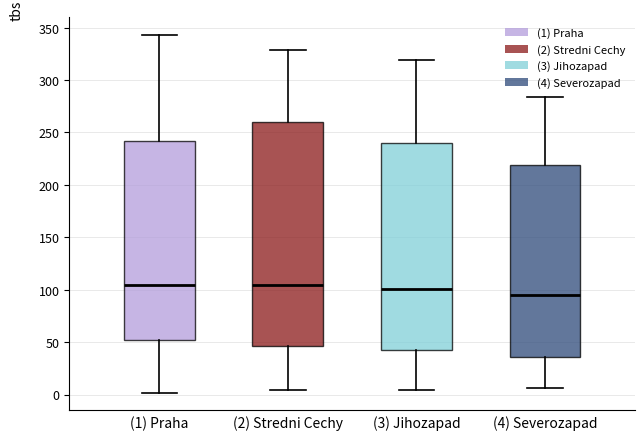

Which box is the tallest, from its lower edge to its upper edge?

(2) Stredni Cechy